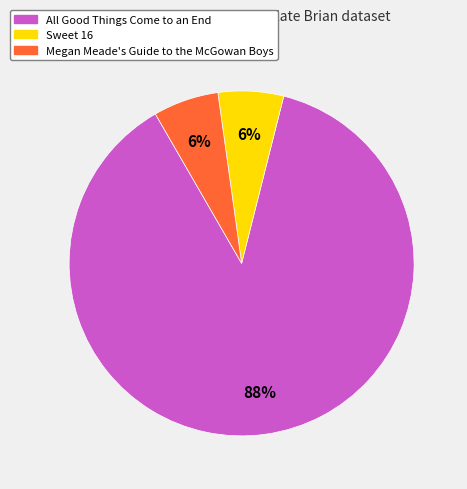

Which has a higher value, Sweet 16 or All Good Things Come to an End?

All Good Things Come to an End